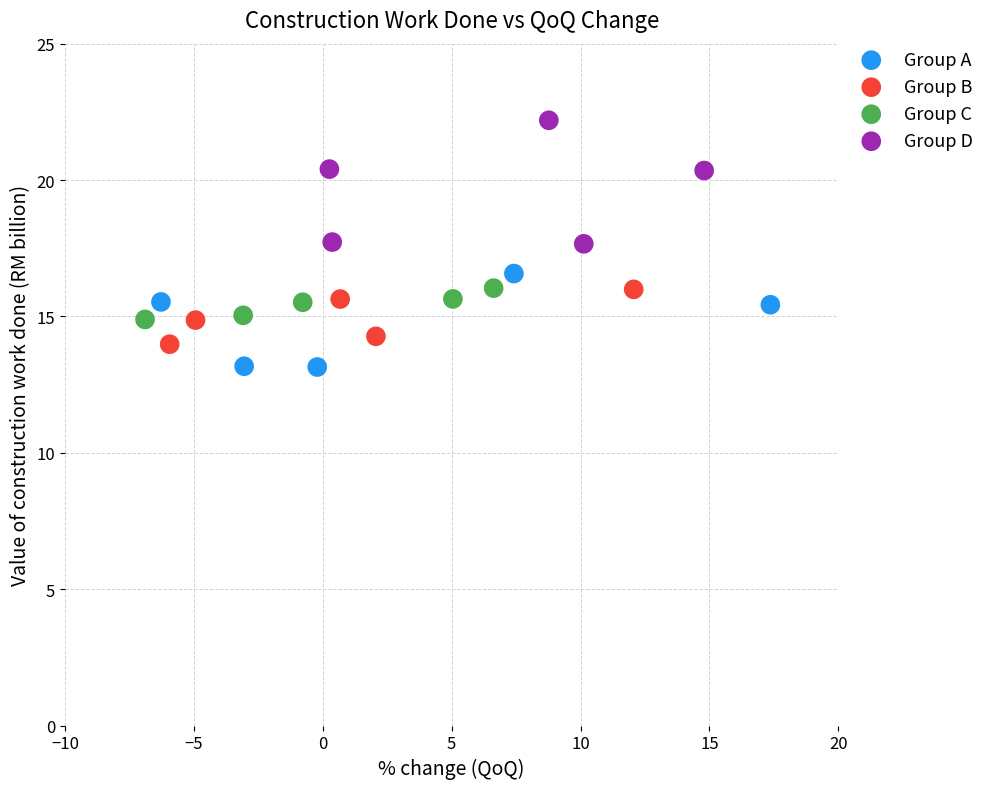

Which series has the largest Y range (max minus min)?

Group D